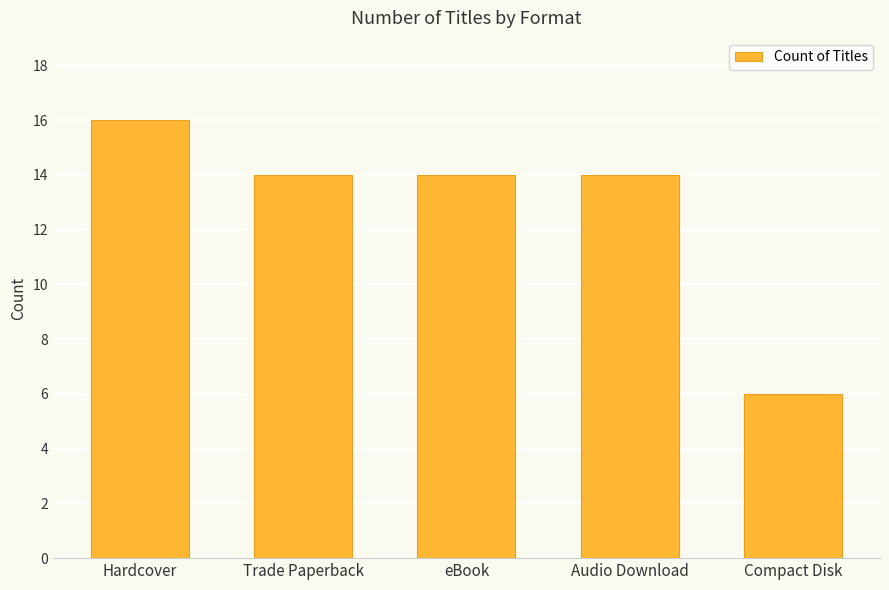

Count the number of categories in the chart.

5